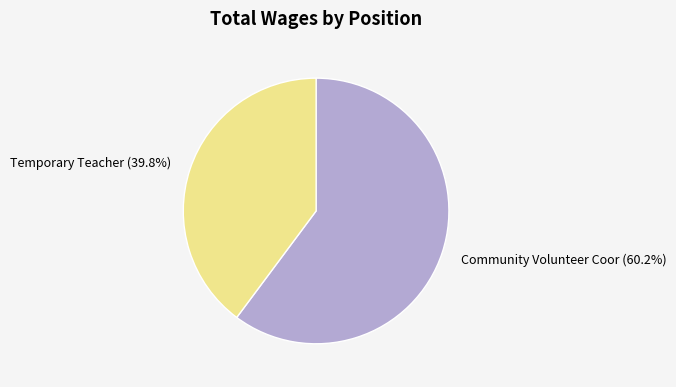

Is there any slice that represents more than half of the pie?

Yes